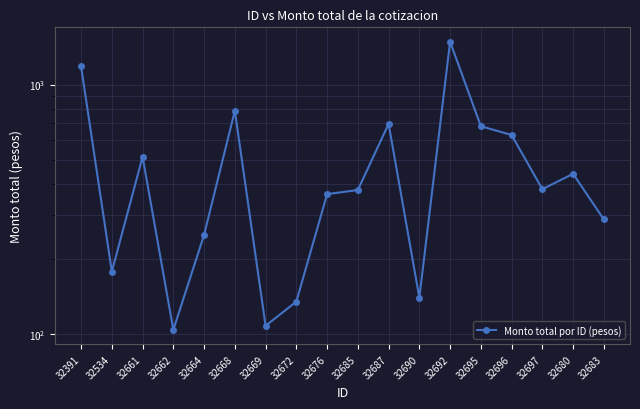

Count the number of data series in this chart.

1